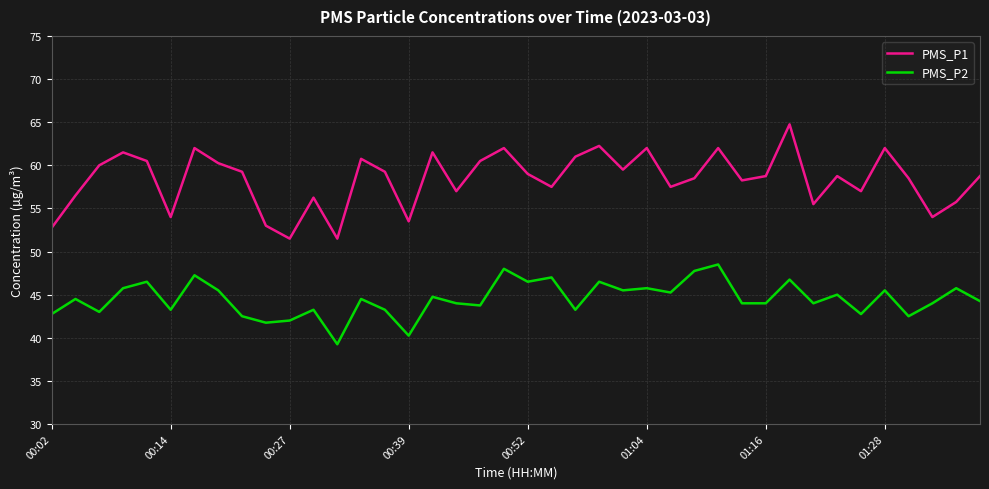

Which series has the largest range (max minus min)?

PMS_P1